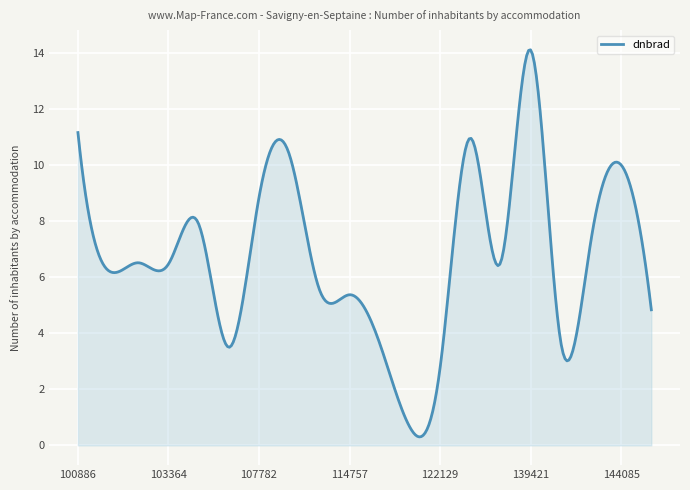

Which category has the lowest value across all series?

122118